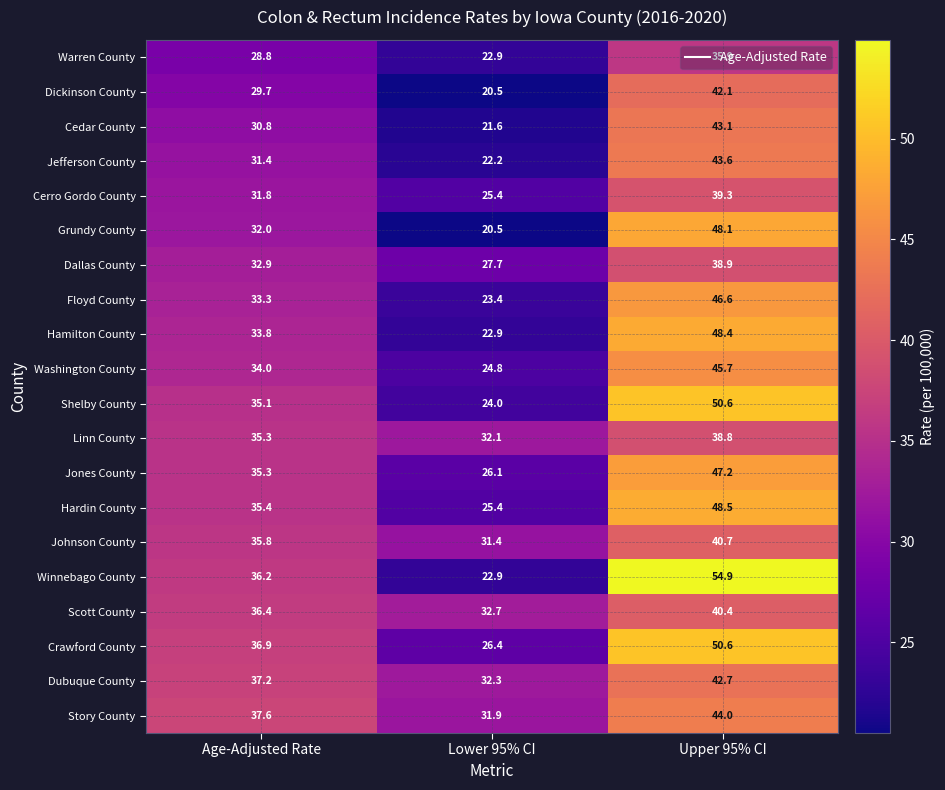

What is the smallest value displayed?

20.5